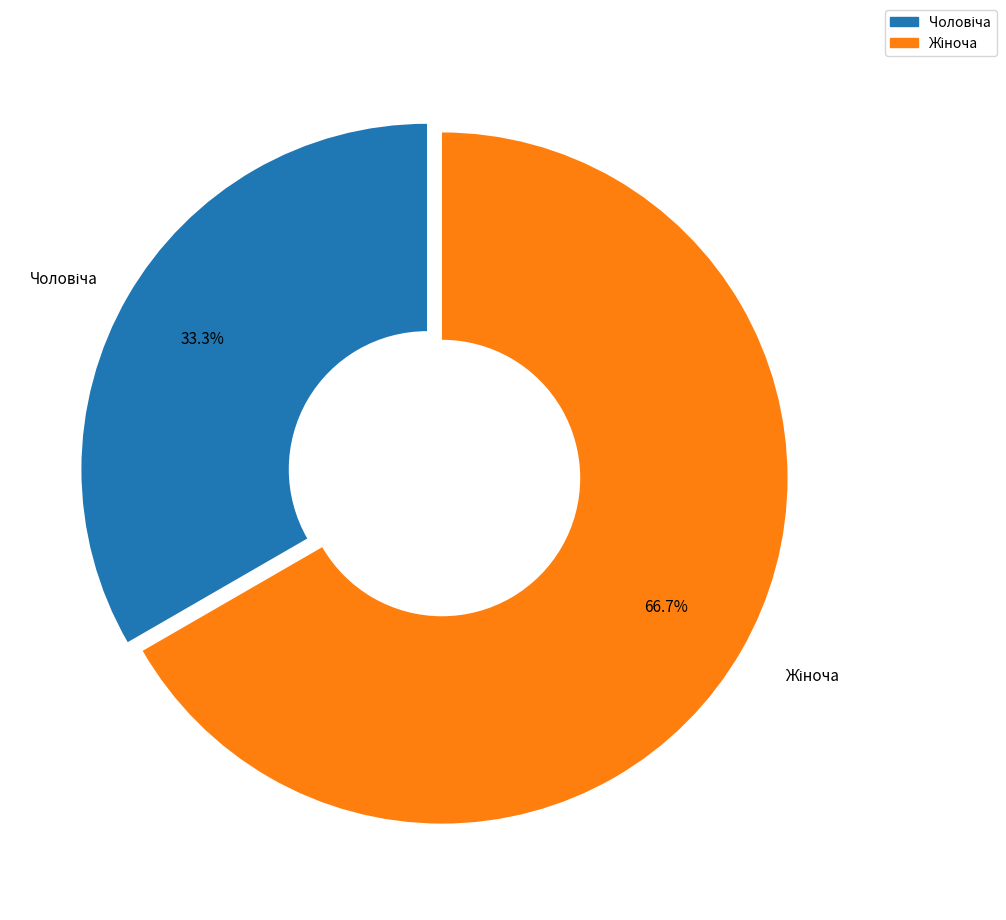

How many segments does this pie chart have?

2